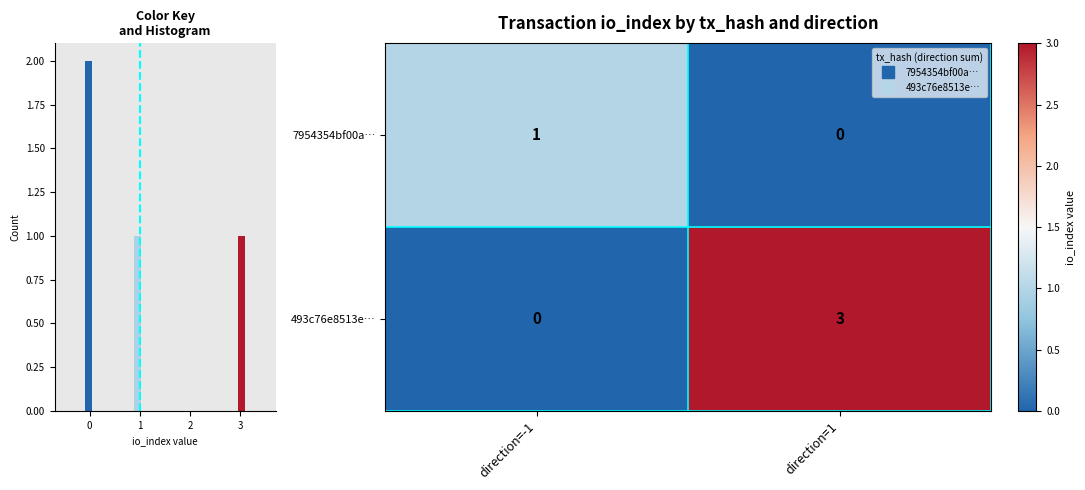

At how many categories does at least one series exceed 0?

2